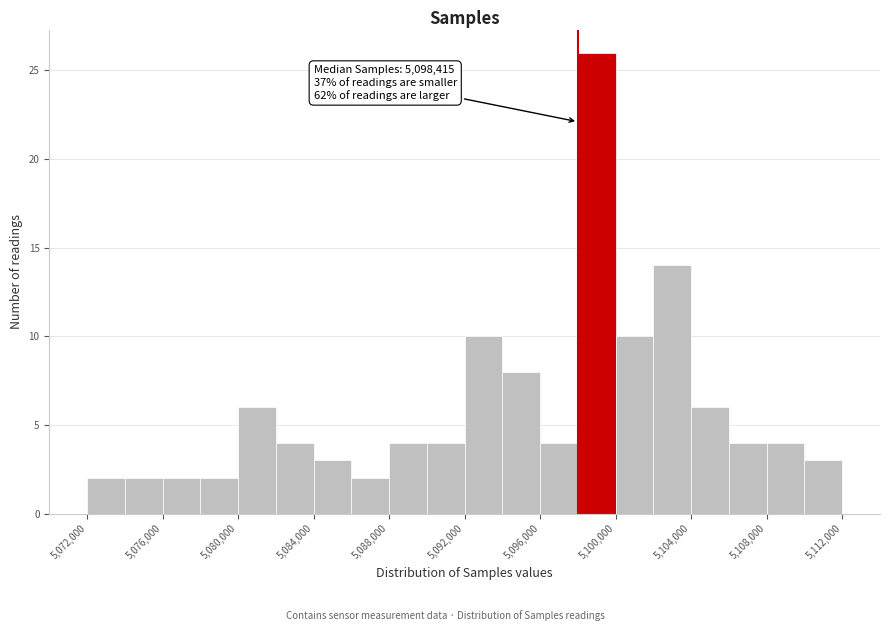

Over which range of the x-axis is the bar tallest?

5098000 to 5100000